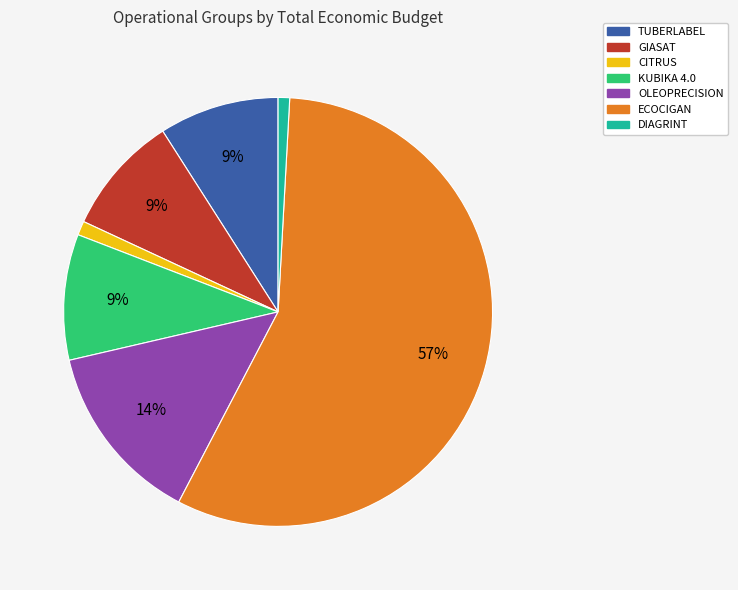

What percentage is the ECOCIGAN slice, to the nearest percent?

57%